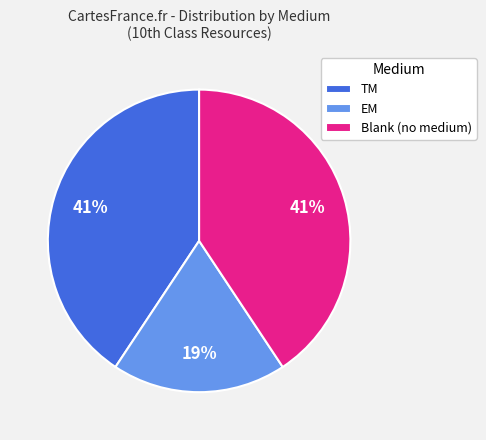

Count the number of slices in the pie.

3